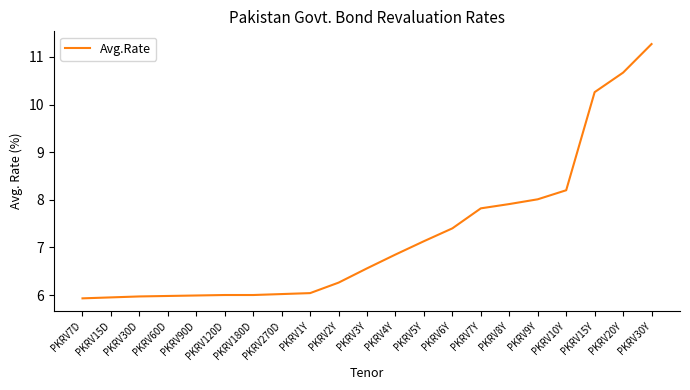

What is the change in value from PKRV7D to PKRV3Y?

+0.6